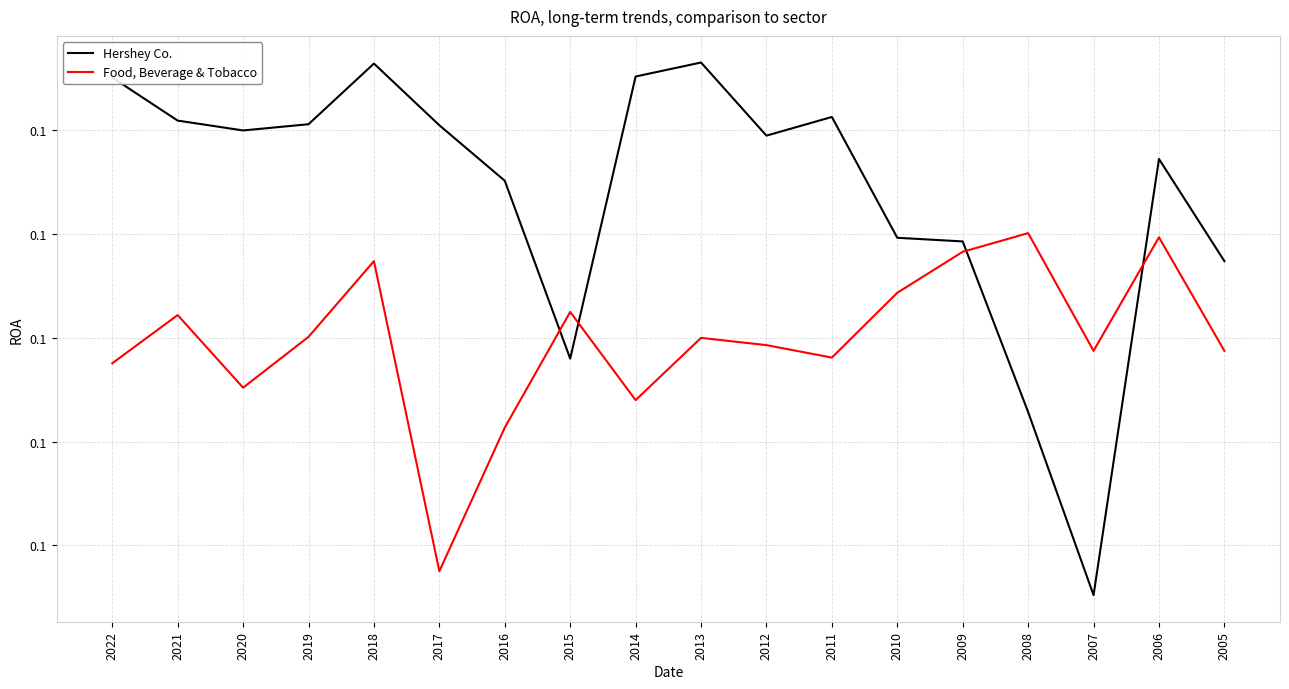

What are all the series names shown in the legend?

Hershey Co., Food, Beverage & Tobacco